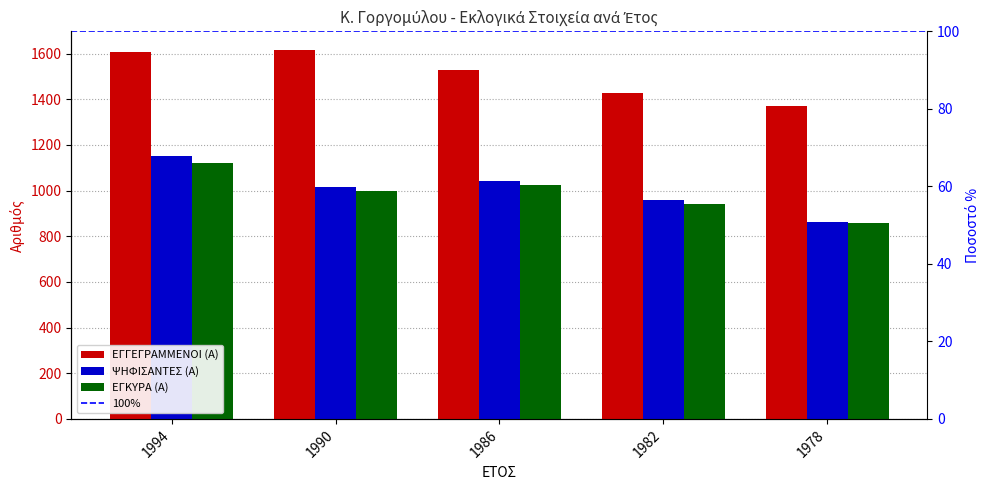

At which category is the sum across all series the highest?

1994